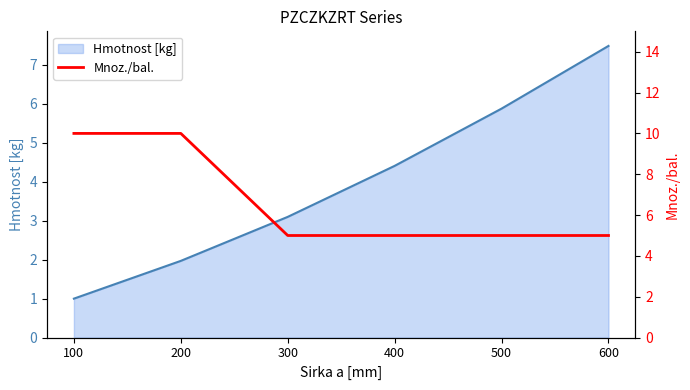

What is the greatest value displayed?

10